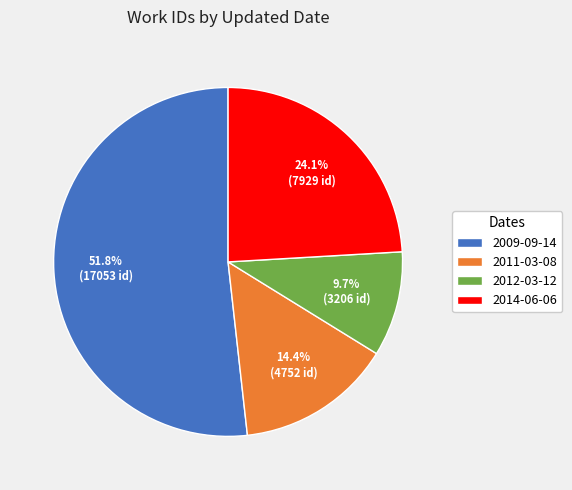

Combined, do 2009-09-14 and 2011-03-08 account for over 50%?

Yes